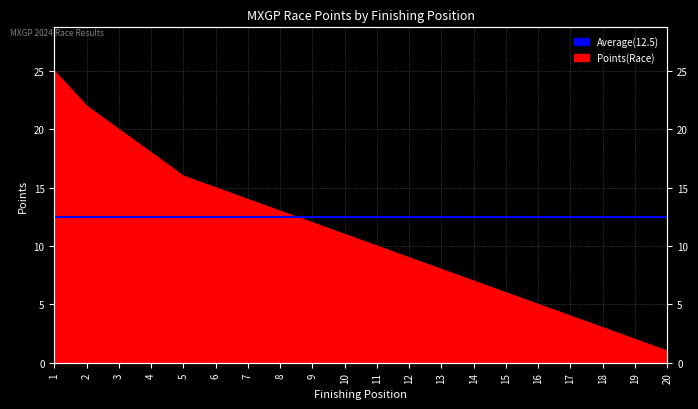

Rank the categories by value from lowest to highest.

20, 19, 18, 17, 16, 15, 14, 13, 12, 11, 10, 9, 8, 7, 6, 5, 4, 3, 2, 1